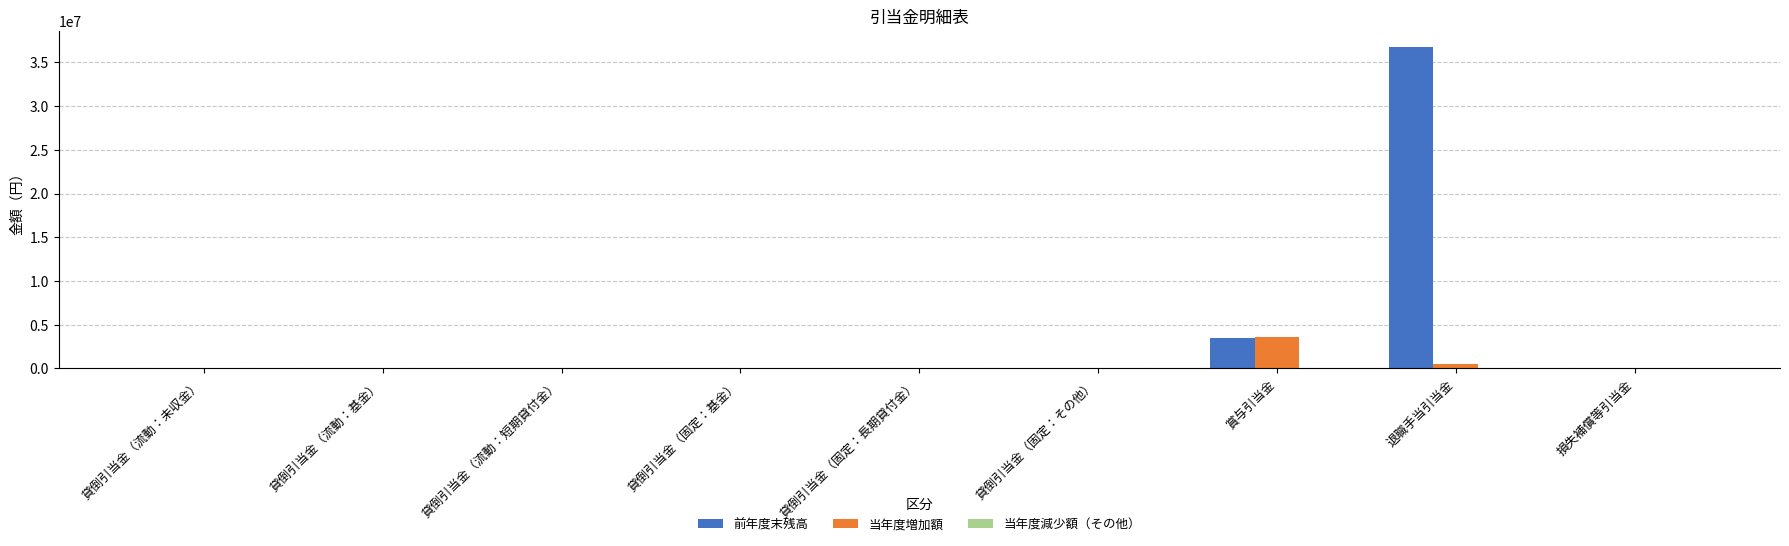

Count the number of categories in the chart.

9